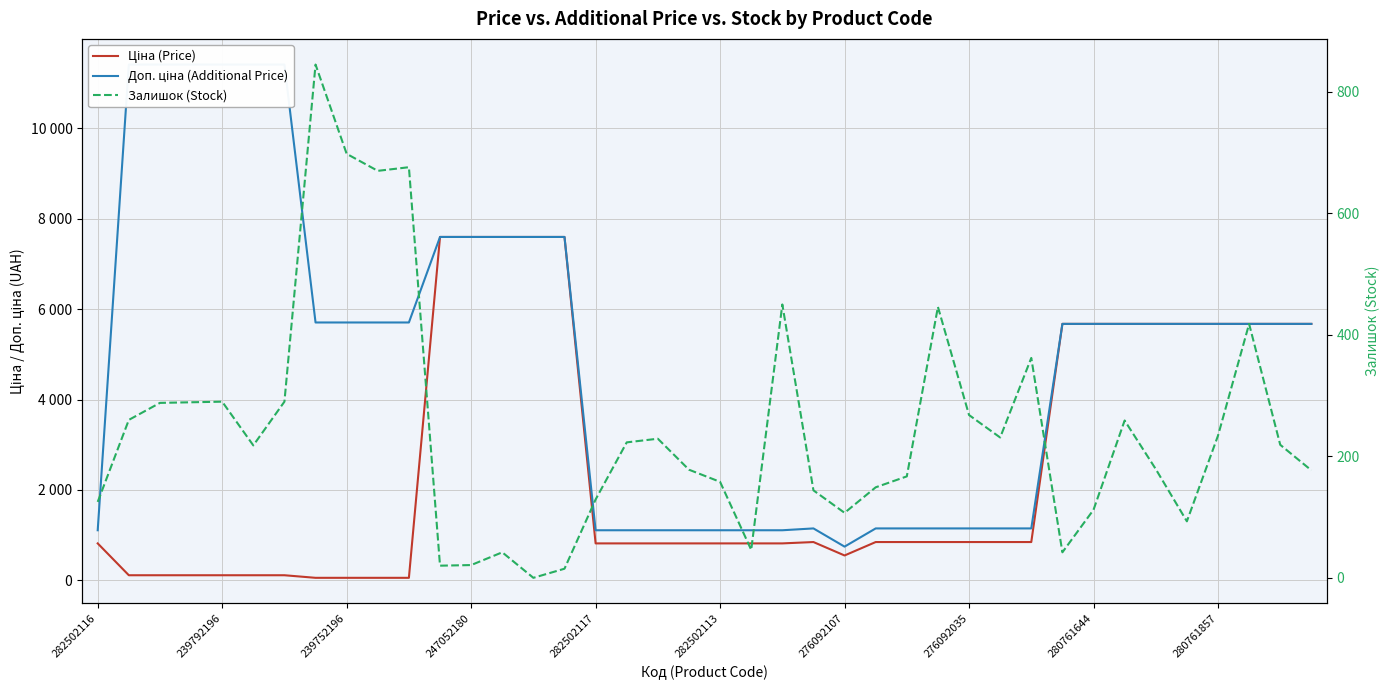

Reading left to right, list all the values displayed in this chart.

Ціна (Price): 818.5	114.1	114.1	114.1	114.1	114.1	114.1	57.0	57.0	57.0	57.0	7596.5	7596.5	7596.5	7596.5	7596.5	818.5	818.5	818.5	818.5	818.5	818.5	818.5	848.4	551.5	848.4	848.4	848.4	848.4	848.4	848.4	5673.8	5673.8	5673.8	5673.8	5673.8	5673.8	5673.8	5673.8	5673.8
Доп. ціна (Additional Price): 1109.2	11410.0	11410.0	11410.0	11410.0	11410.0	11410.0	5705.0	5705.0	5705.0	5705.0	7596.5	7596.5	7596.5	7596.5	7596.5	1109.2	1109.2	1109.2	1109.2	1109.2	1109.2	1109.2	1149.7	747.0	1149.7	1149.7	1149.7	1149.7	1149.7	1149.7	5673.8	5673.8	5673.8	5673.8	5673.8	5673.8	5673.8	5673.8	5673.8
Залишок (Stock): 125.0	260.0	288.0	289.0	290.0	218.0	290.0	845.0	698.0	670.0	676.0	20.0	21.0	42.0	0.0	15.0	129.0	223.0	229.0	178.0	158.0	46.0	450.0	144.0	107.0	149.0	167.0	446.0	268.0	231.0	362.0	42.0	112.0	259.0	179.0	93.0	234.0	418.0	219.0	177.0